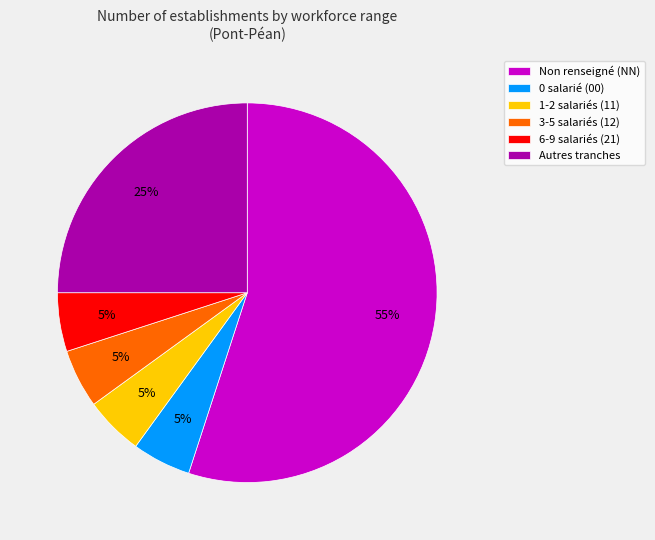

Does Non renseigné (NN) account for over 50% of the chart?

Yes